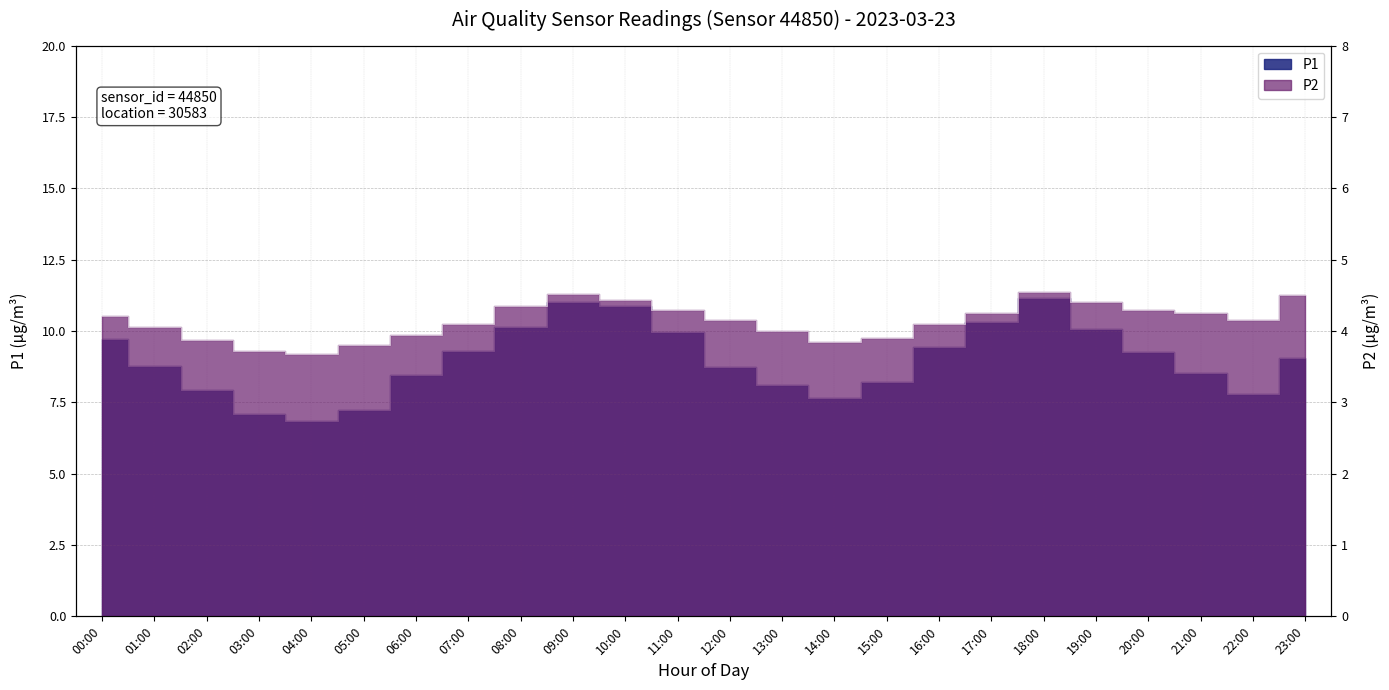

What is the difference between the maximum and minimum values in the P2 series?

0.9